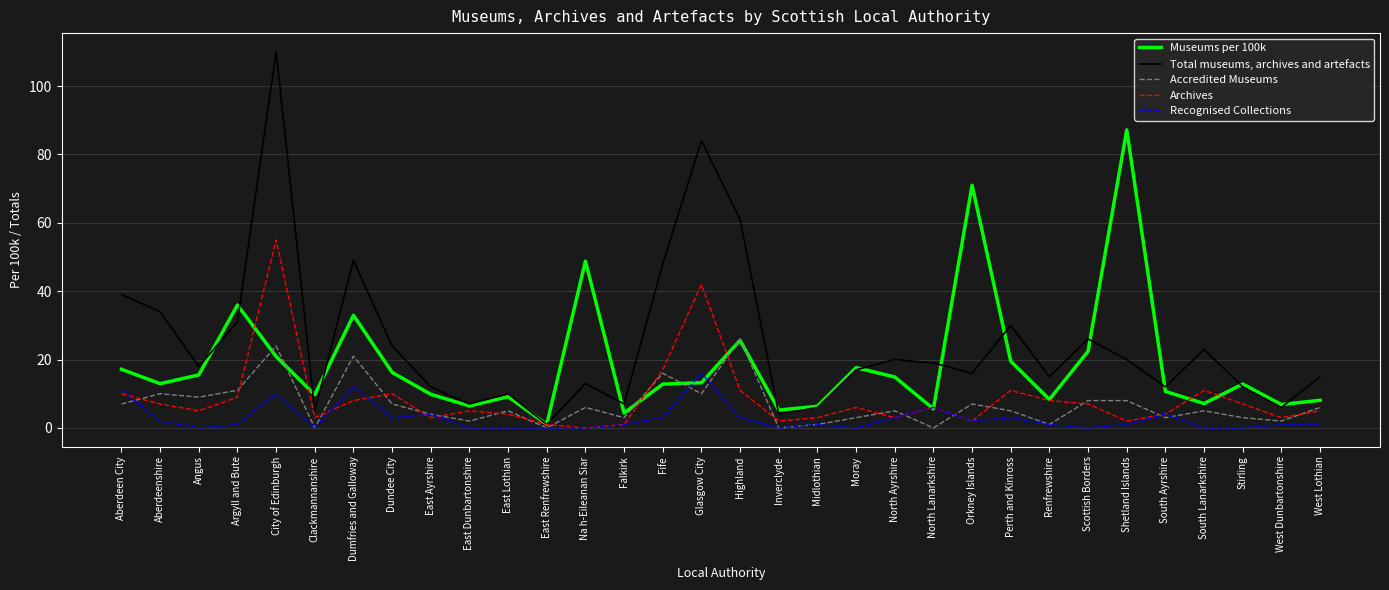

What is the sum of the Recognised Collections values at South Lanarkshire and West Lothian?

1.0